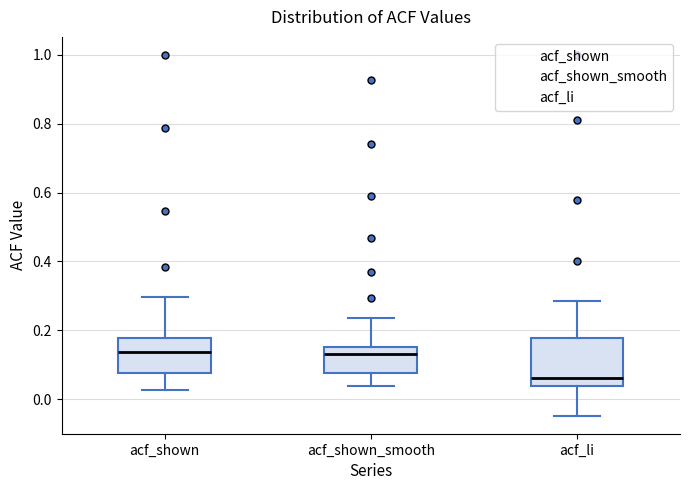

Reading left to right, transcribe this box plot: for each box, give where its median line is, the range the box spans, and where its two whiskers end, as read against the y-axis. The values are not printed on the chart, so give them approximately, as read against the axis.

acf_shown: median 0.14, box 0.08 to 0.18, whiskers 0.02 to 0.30
acf_shown_smooth: median 0.14, box 0.08 to 0.16, whiskers 0.04 to 0.24
acf_li: median 0.06, box 0.04 to 0.18, whiskers -0.04 to 0.28